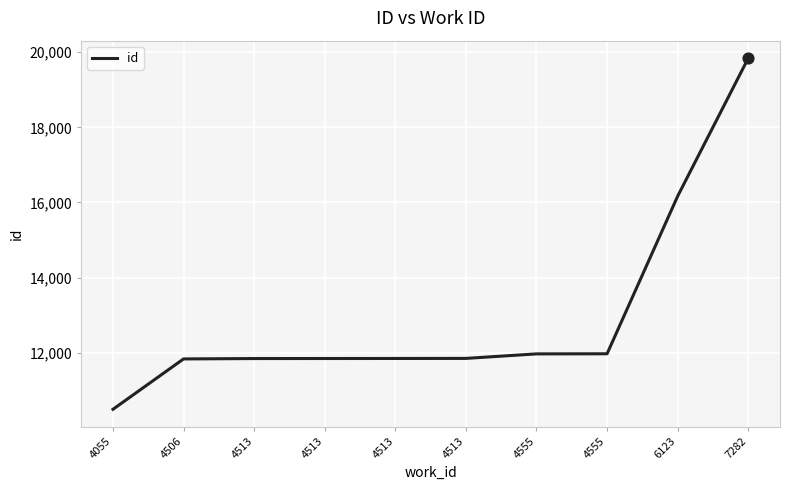

Between 4506 and 4513, which is larger?

4513